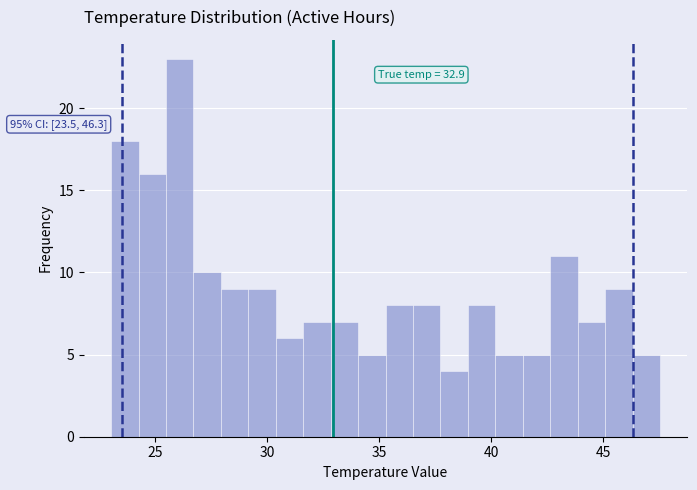

Around what value on the x-axis is the tallest bar? Give the approximate position of its centre, as read against the axis.

26.0